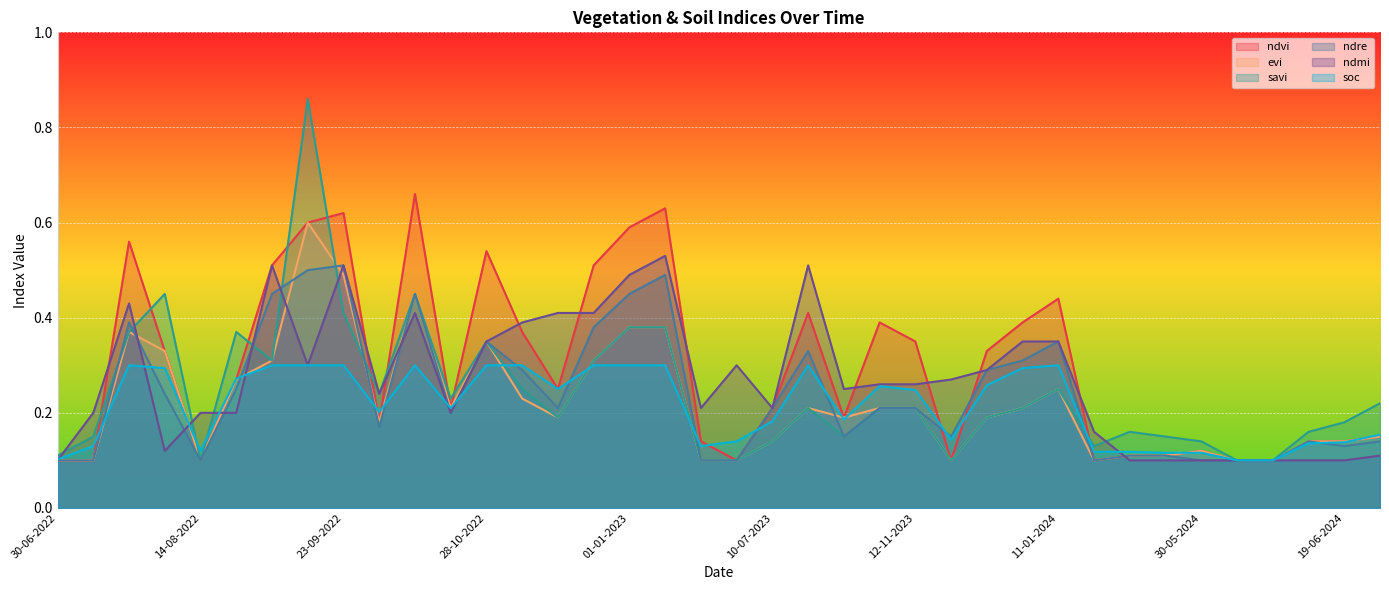

Where is ndmi nearest to the value 0?

30-06-2022